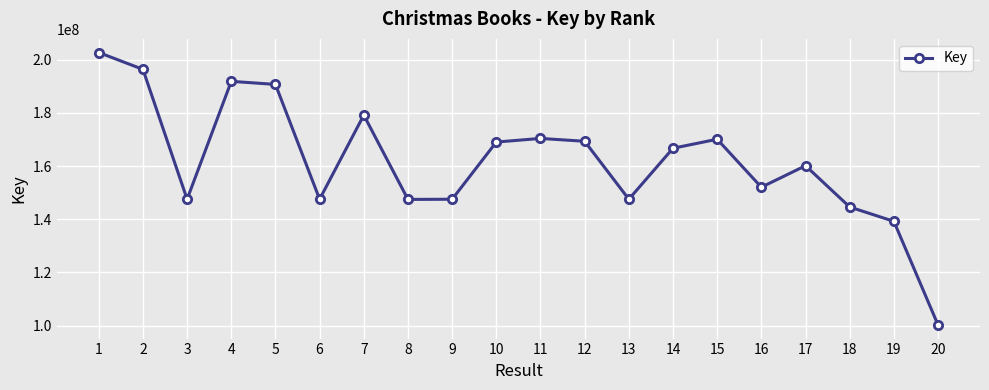

Where is the first local minimum?

3